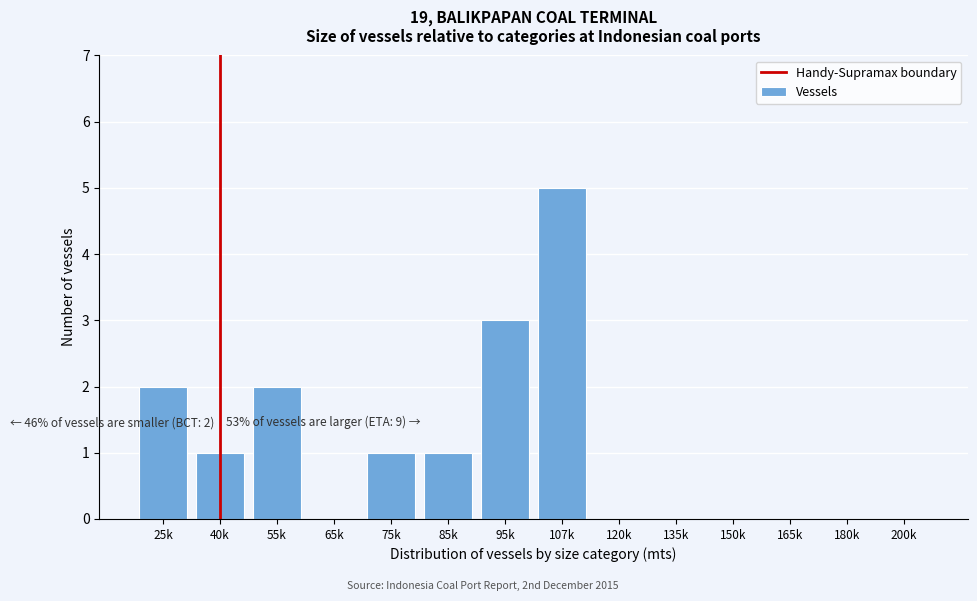

Reading left to right, list all the values displayed in this chart.

25k=2	40k=1	55k=2	65k=0	75k=1	85k=1	95k=3	107k=5	120k=0	135k=0	150k=0	165k=0	180k=0	200k=0